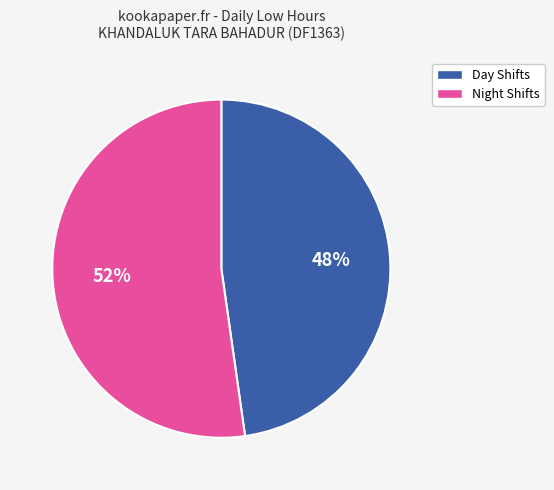

To the nearest percent, what is the difference between the largest and smallest slice percentages?

4%